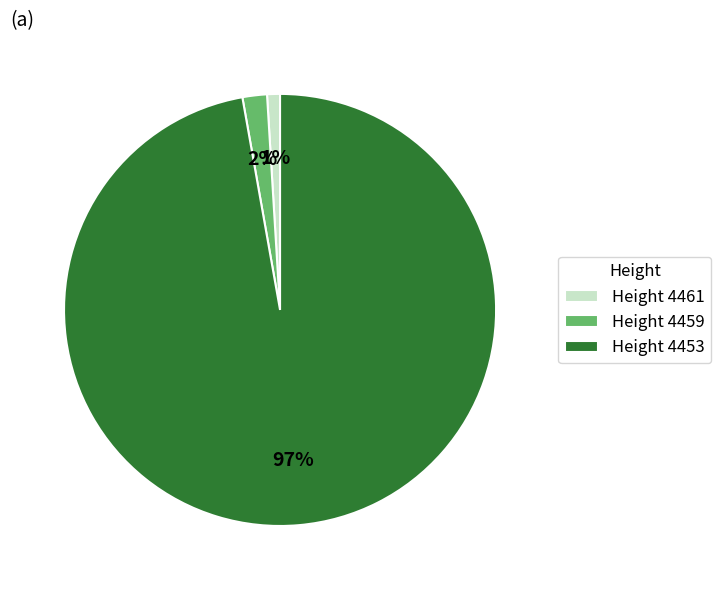

Which category accounts for the majority?

Height 4453